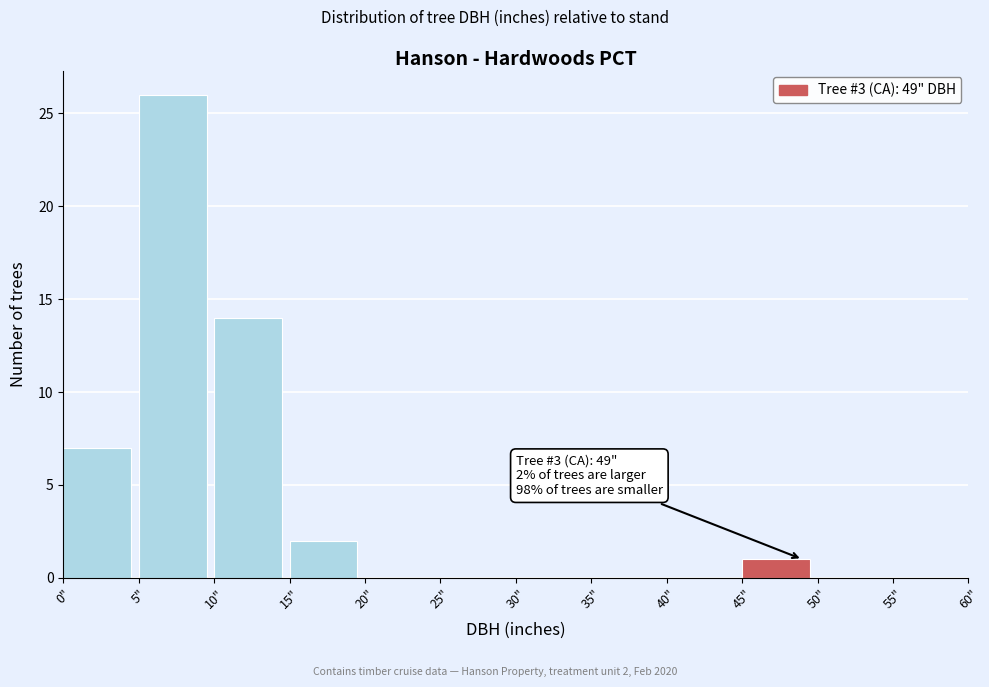

Which range on the x-axis has the tallest bar?

5 to 10